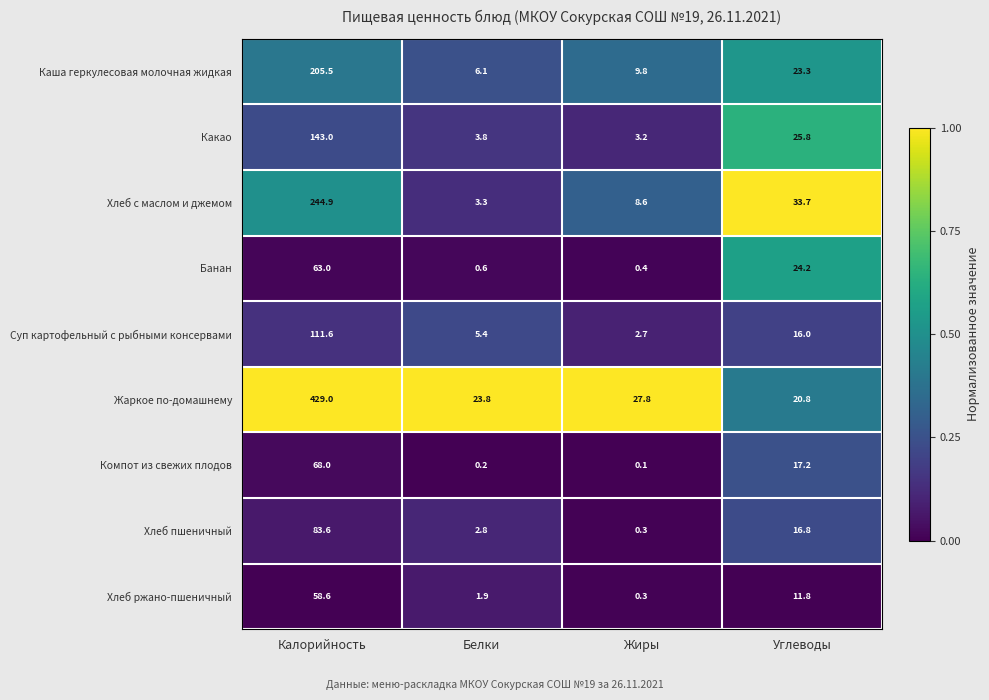

What is the difference between the highest and lowest values at Углеводы?

21.9